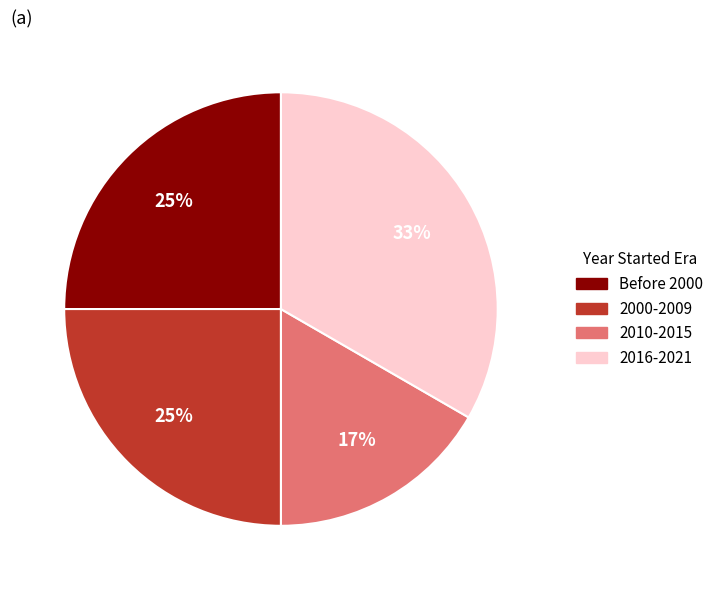

Is there any slice that represents more than half of the pie?

No